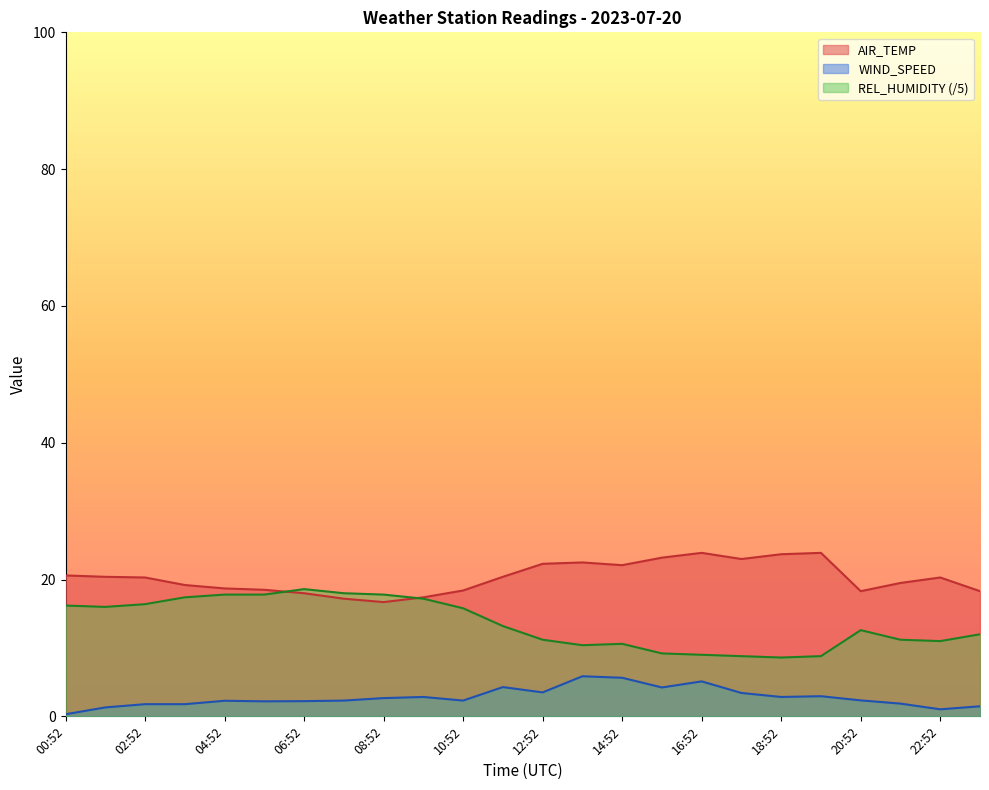

How many interior local valleys does the AIR_TEMP series have?

4